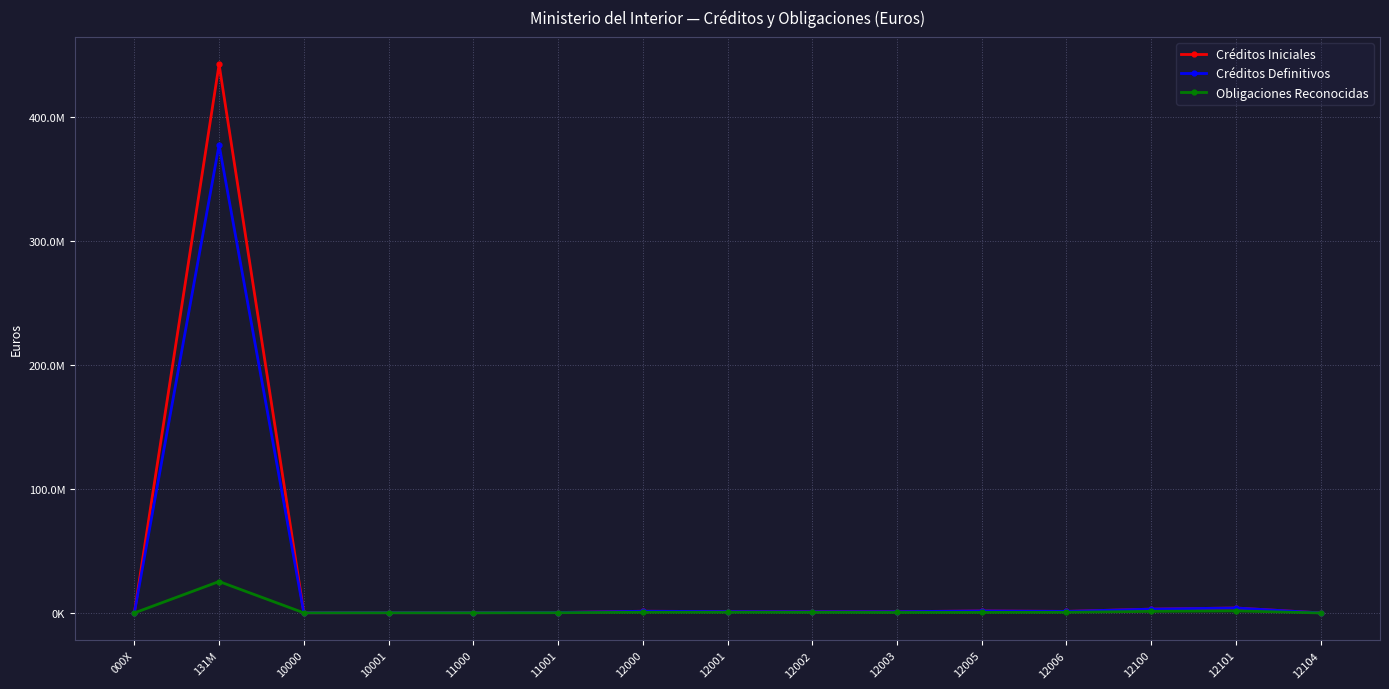

What position from the left is 10001?

4